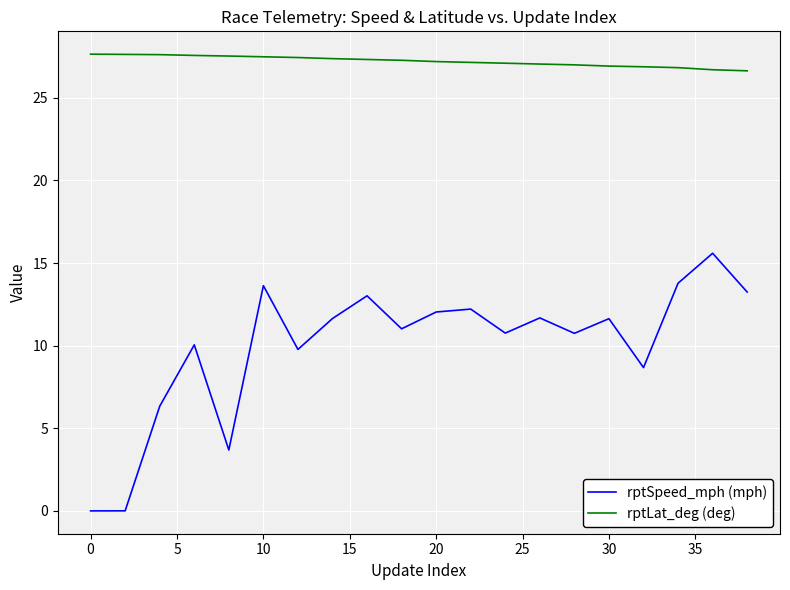

Rank the series by their maximum value, from highest to lowest.

rptLat_deg (deg), rptSpeed_mph (mph)